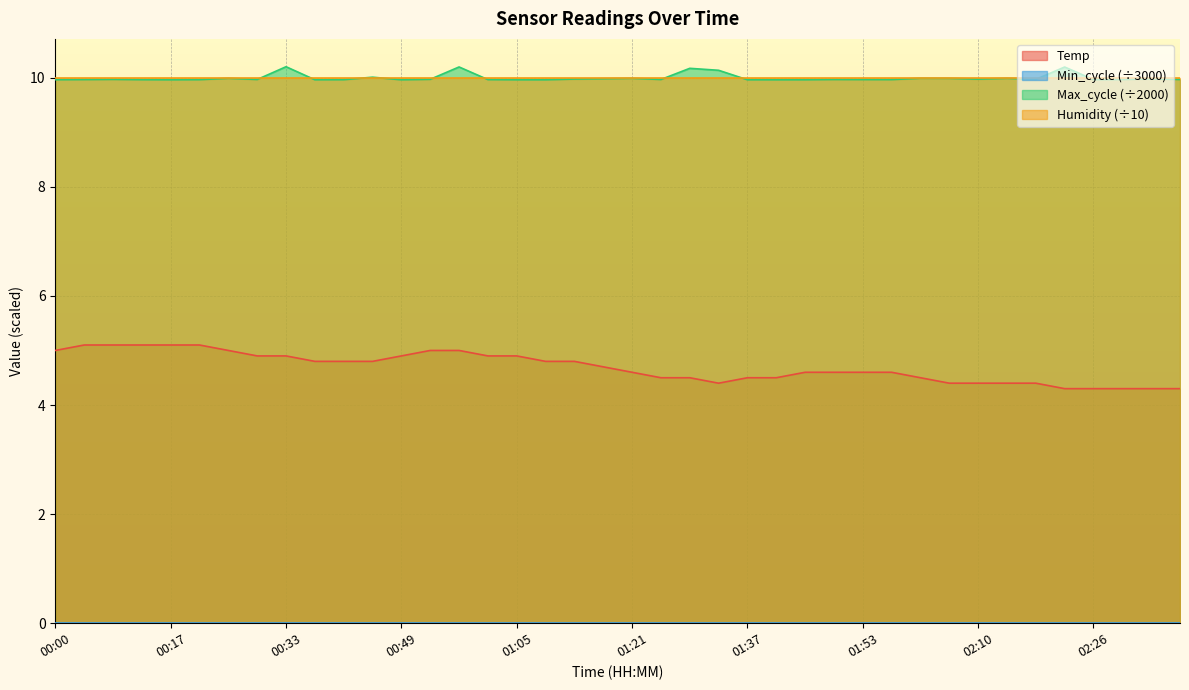

What is the sum of all Temp values?

187.7